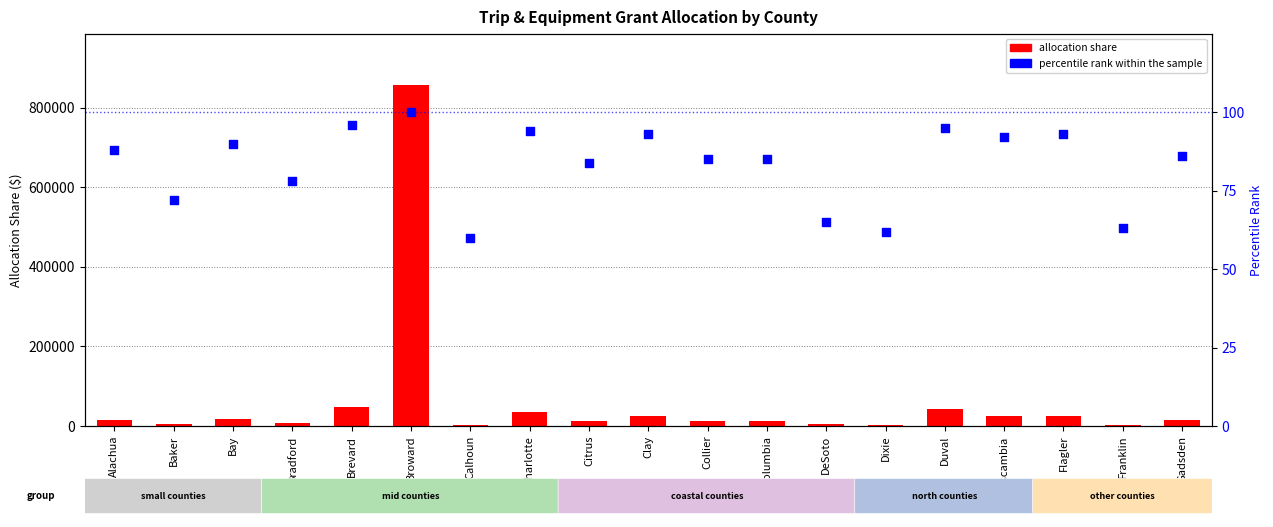

What is the total value across all series at Broward?

856532.6